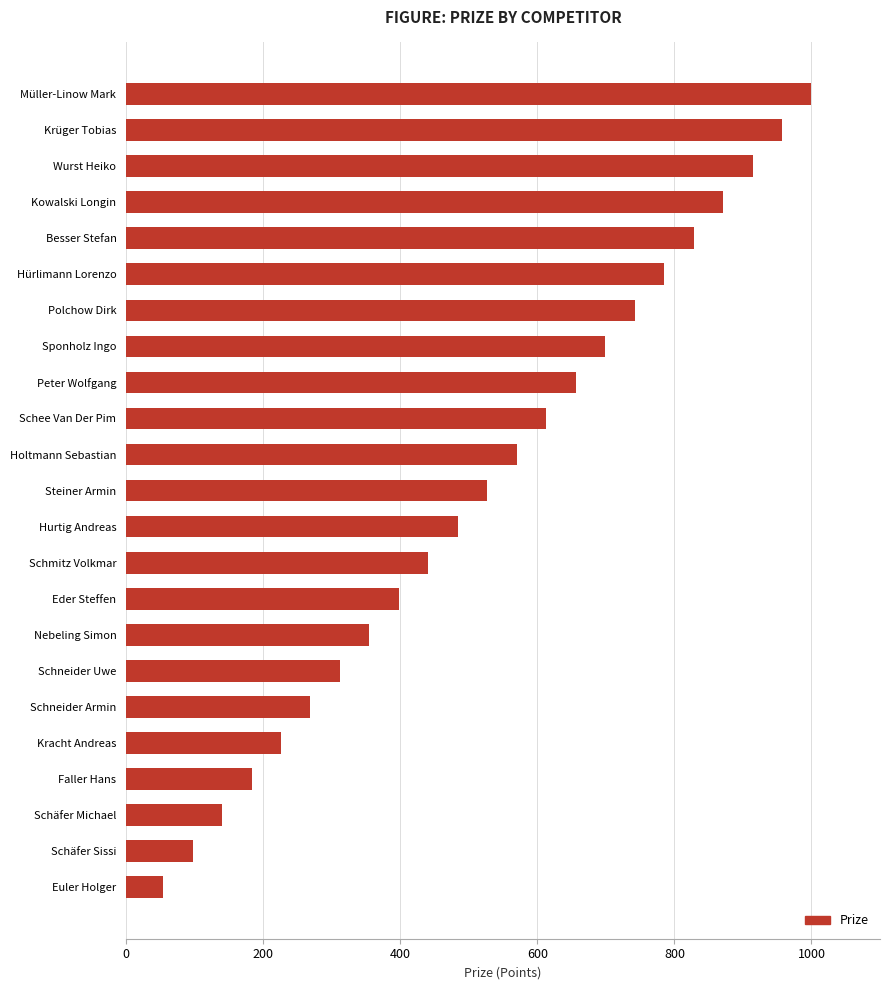

Rank the categories by value from highest to lowest.

Müller-Linow Mark, Krüger Tobias, Wurst Heiko, Kowalski Longin, Besser Stefan, Hürlimann Lorenzo, Polchow Dirk, Sponholz Ingo, Peter Wolfgang, Schee Van Der Pim, Holtmann Sebastian, Steiner Armin, Hurtig Andreas, Schmitz Volkmar, Eder Steffen, Nebeling Simon, Schneider Uwe, Schneider Armin, Kracht Andreas, Faller Hans, Schäfer Michael, Schäfer Sissi, Euler Holger